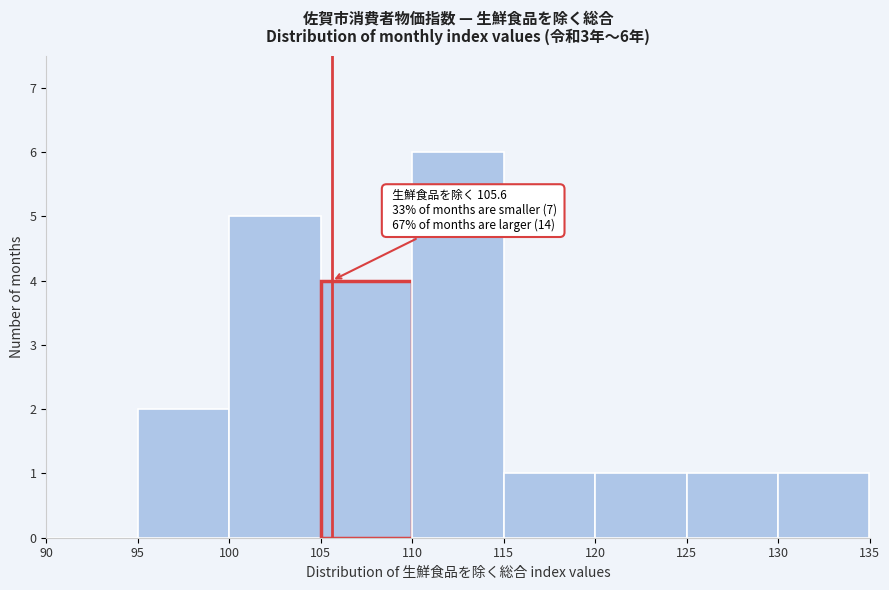

Over which range of the x-axis is the bar tallest?

110 to 115